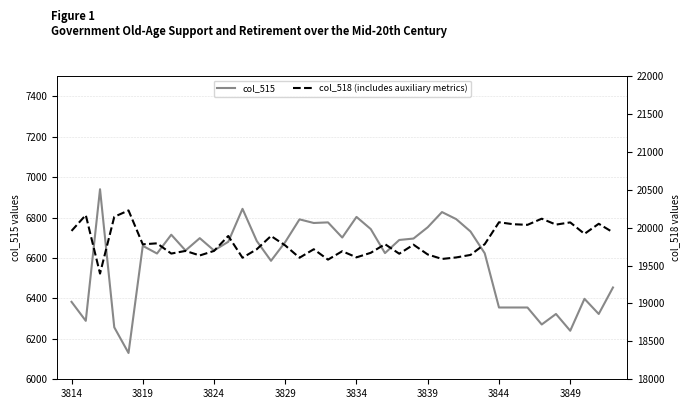

Is the value of col_515 at 29 greater than the value of col_518 (includes auxiliary metrics) at 13?

No